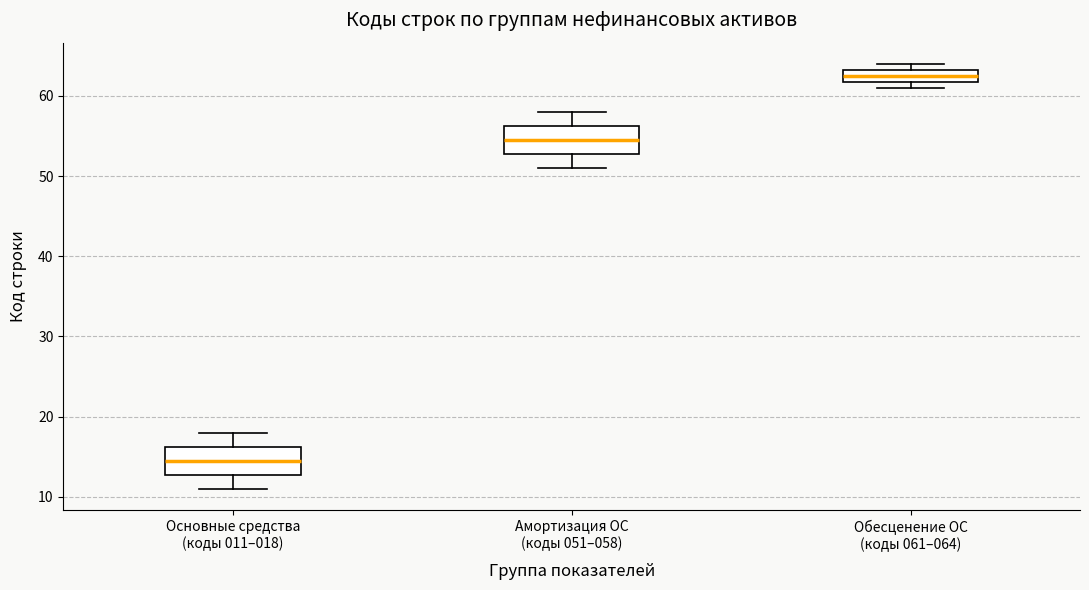

Reading left to right, read every box against the y-axis: the position of its median line, the range the box covers, and the ends of its whiskers. The values are not printed on the chart, so give them approximately, as read against the axis.

Основные средства (коды 011–018): median 15, box 13 to 16, whiskers 11 to 18
Амортизация ОС (коды 051–058): median 55, box 53 to 56, whiskers 51 to 58
Обесценение ОС (коды 061–064): median 63 (inside the box), box 62 to 63, whiskers 61 to 64